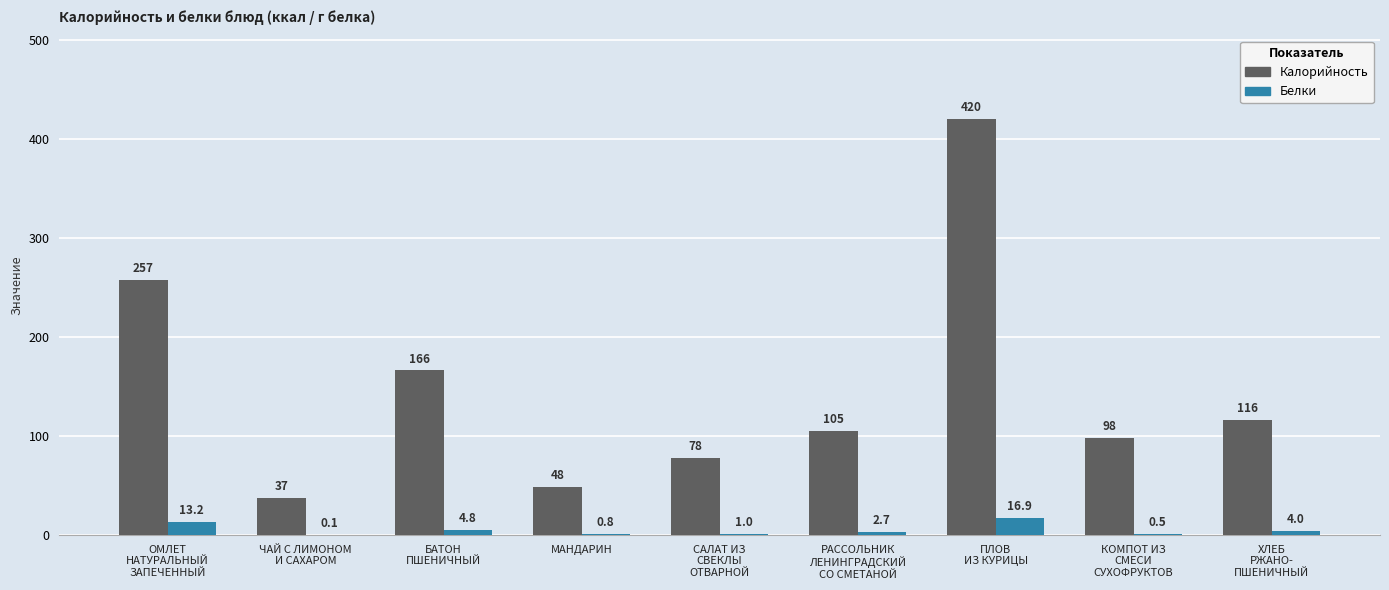

What is the greatest value displayed?

420.0